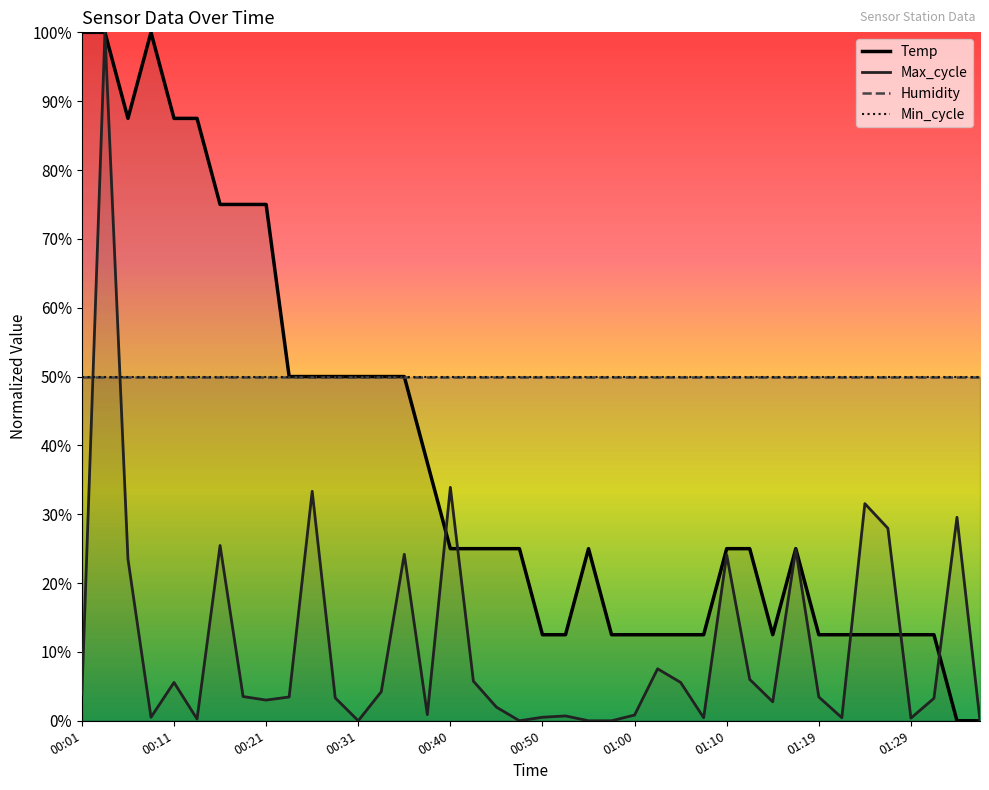

What is the total value across all series at 01:29?

12.9